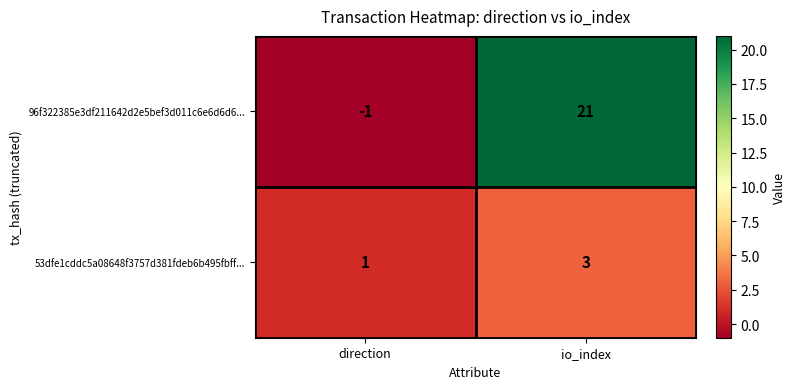

The 53dfe1cddc5a08648f3757d381fdeb6b495fbff... series shows 2 at direction. True or false?

False